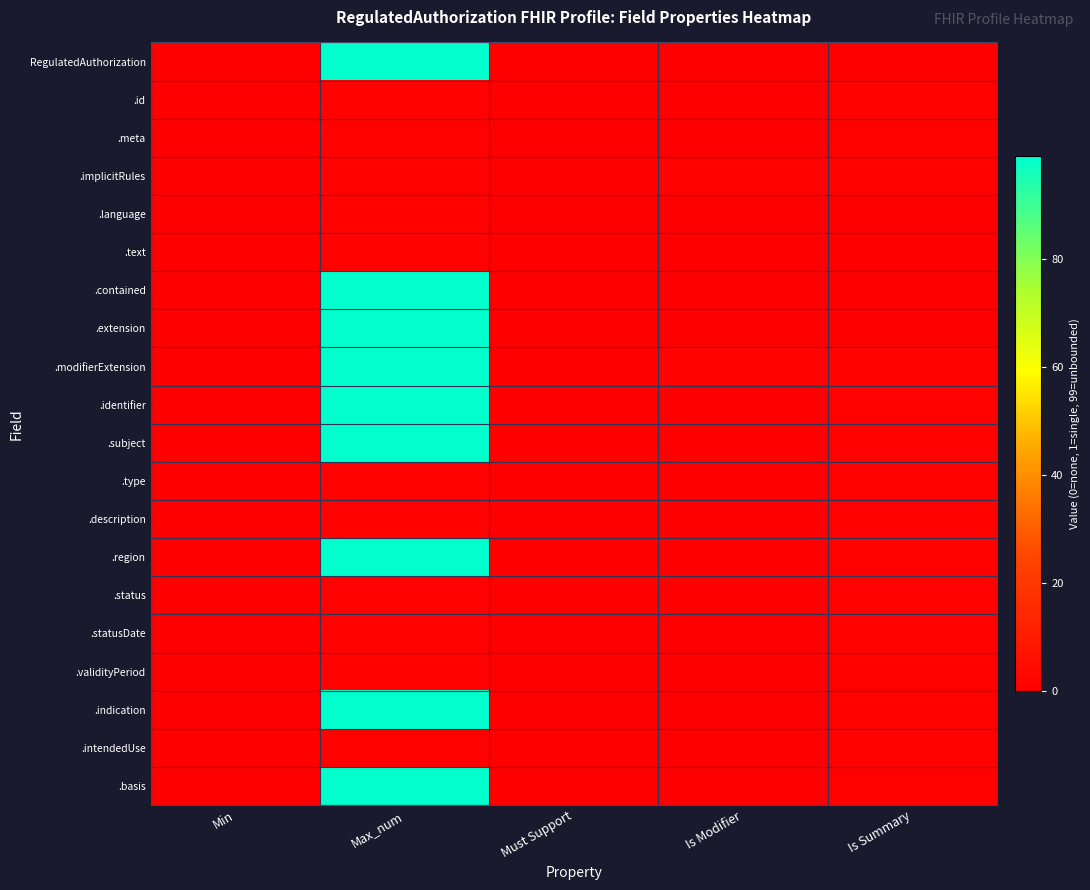

Count the number of categories in the chart.

5